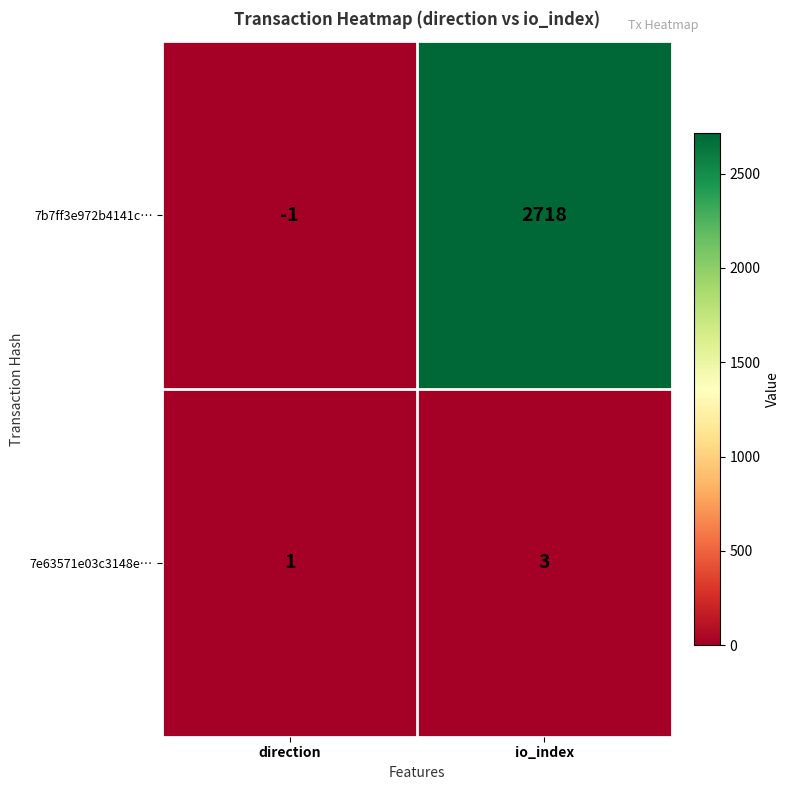

What is the difference between the 7b7ff3e972b4141c… values at io_index and direction?

2719